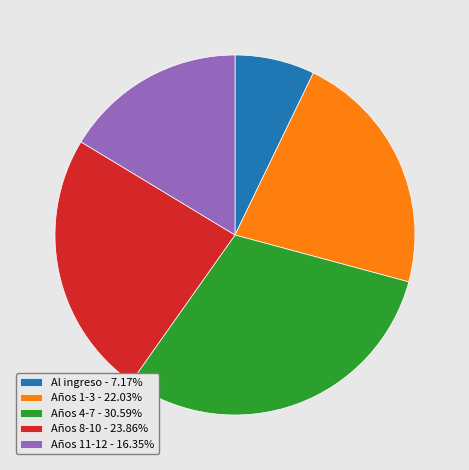

Count the number of slices in the pie.

5